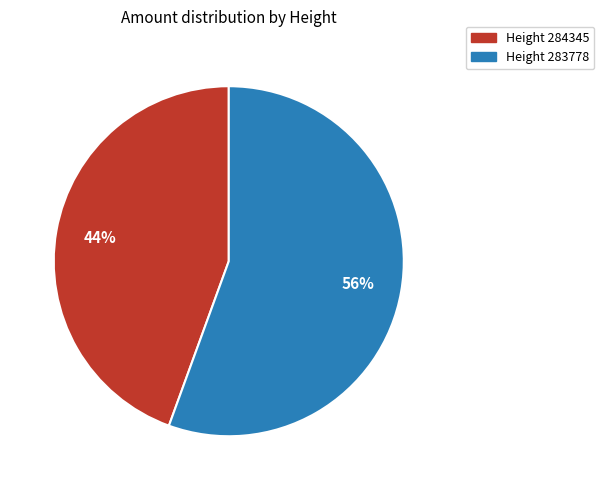

How many slices are in this pie chart?

2